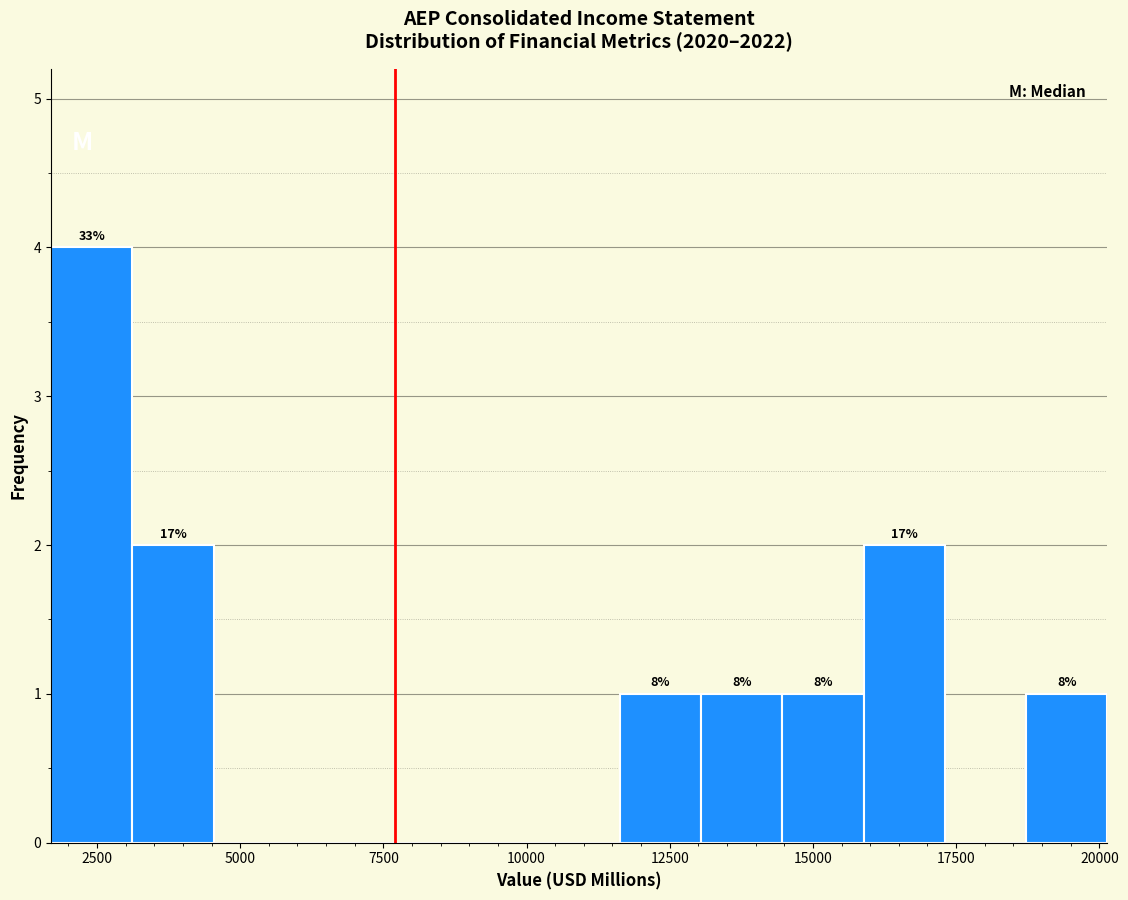

Read against the x-axis, roughly where is the centre of the tallest bar?

2500